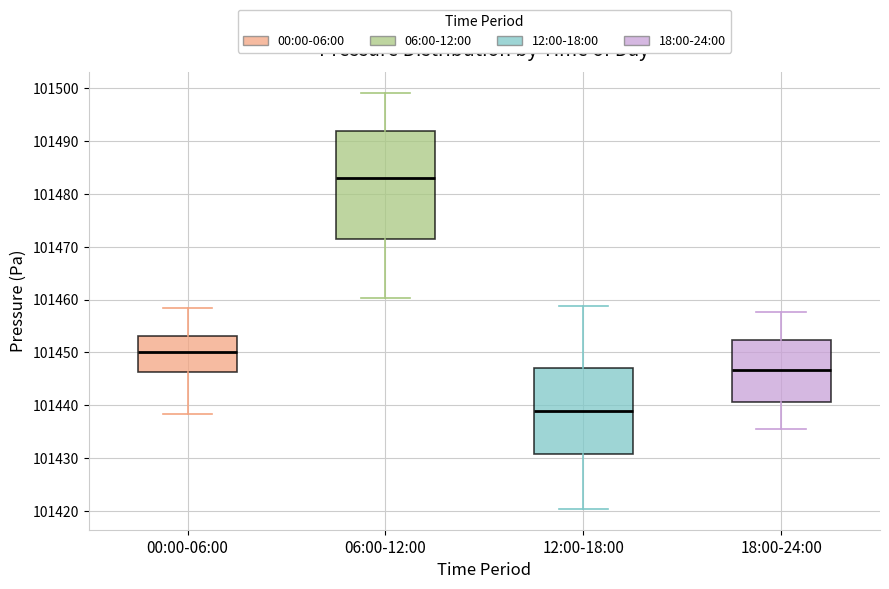

Reading left to right, transcribe this box plot: for each box, give where its median line is, the range the box spans, and where its two whiskers end, as read against the y-axis. The values are not printed on the chart, so give them approximately, as read against the axis.

00:00-06:00: median 101450, box 101446 to 101453, whiskers 101438 to 101458
06:00-12:00: median 101483, box 101471 to 101492, whiskers 101460 to 101499
12:00-18:00: median 101439, box 101431 to 101447, whiskers 101420 to 101459
18:00-24:00: median 101447, box 101441 to 101452, whiskers 101436 to 101458